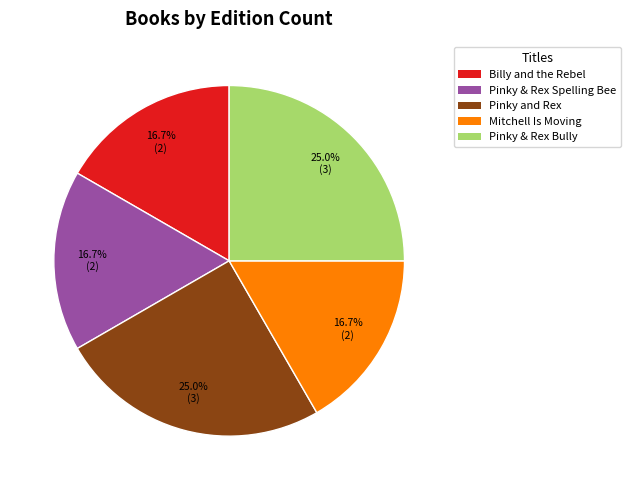

Is there any slice that represents more than half of the pie?

No